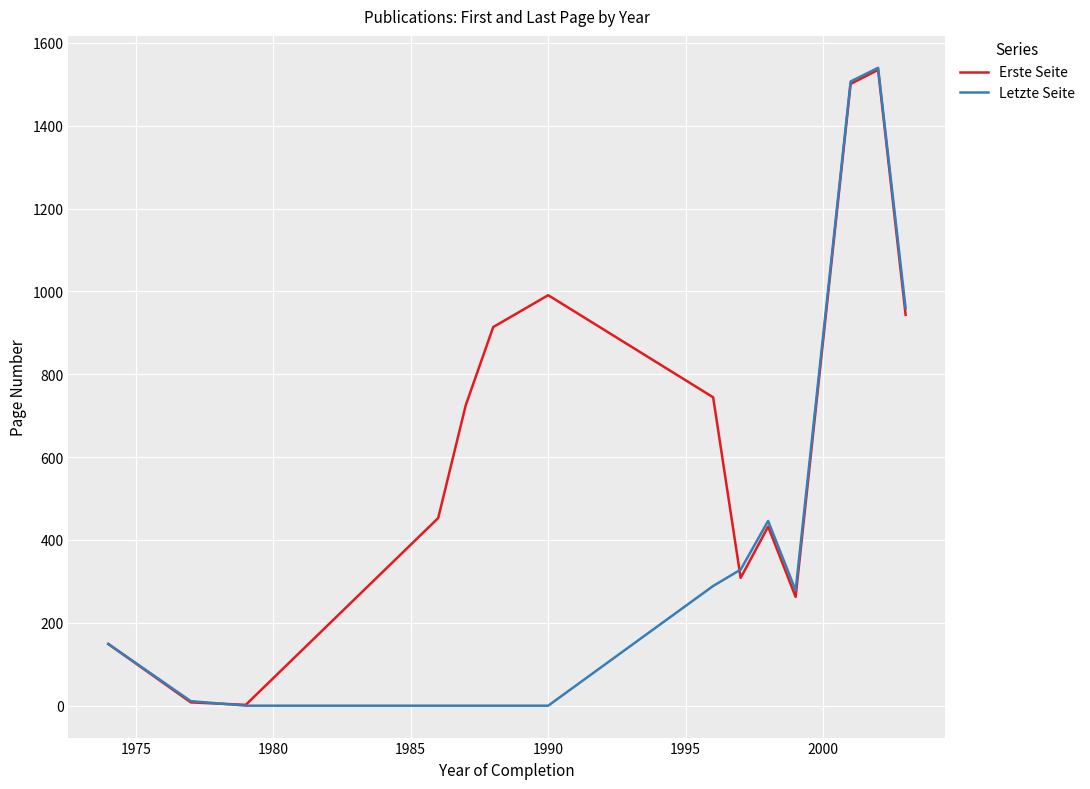

What is the greatest value displayed?

1540.0